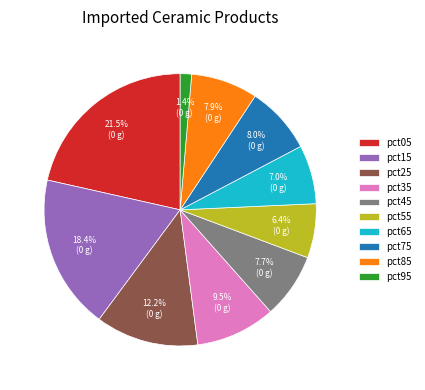

To the nearest percent, what is the combined percentage of pct25 and pct55?

19%